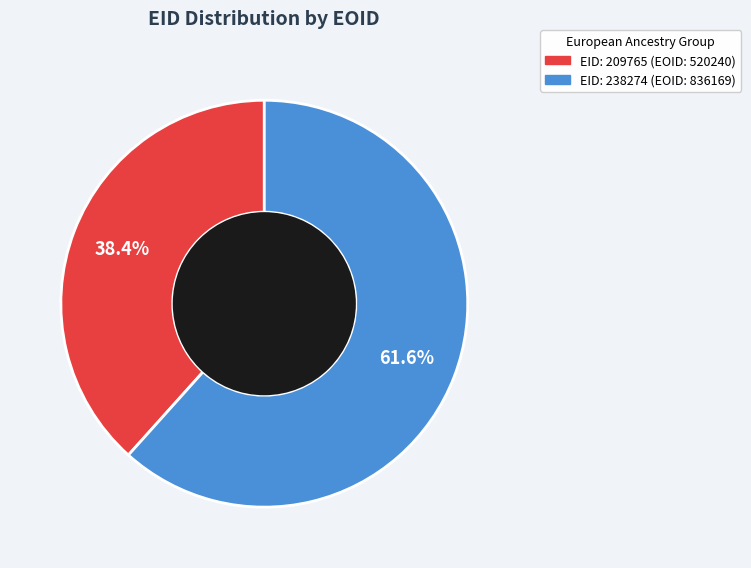

Count the number of slices in the pie.

2